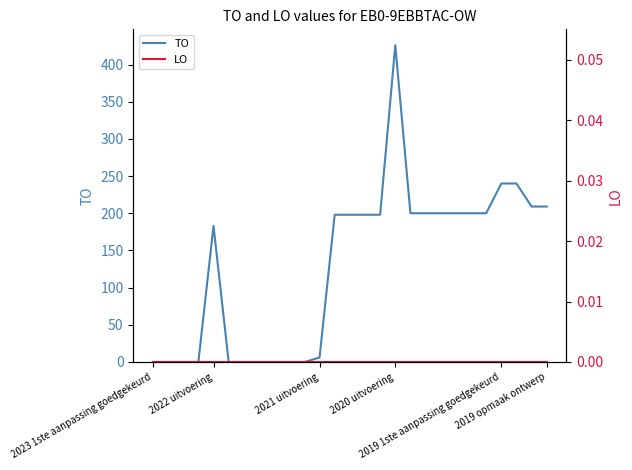

At 12, list the series in order from smallest to largest.

LO, TO